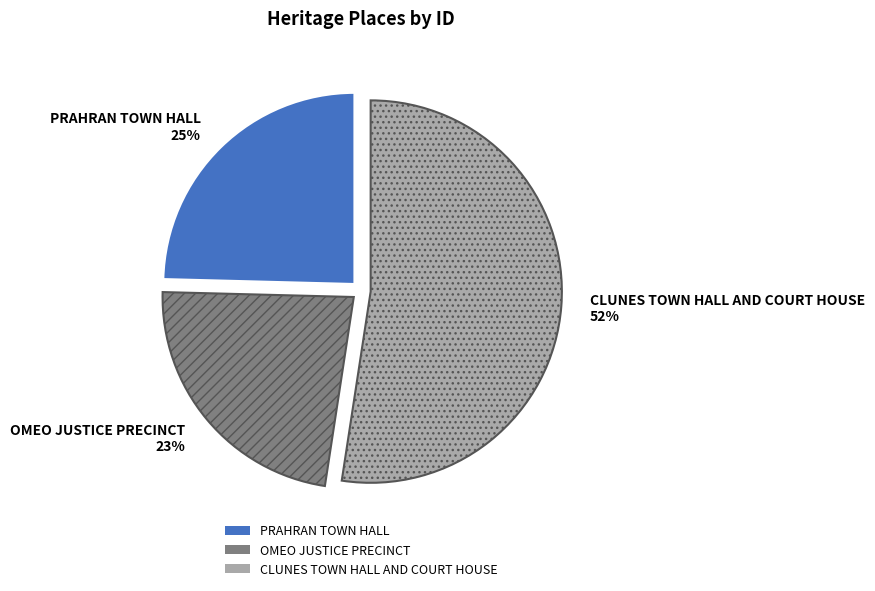

To the nearest percent, what is the average slice percentage?

33%